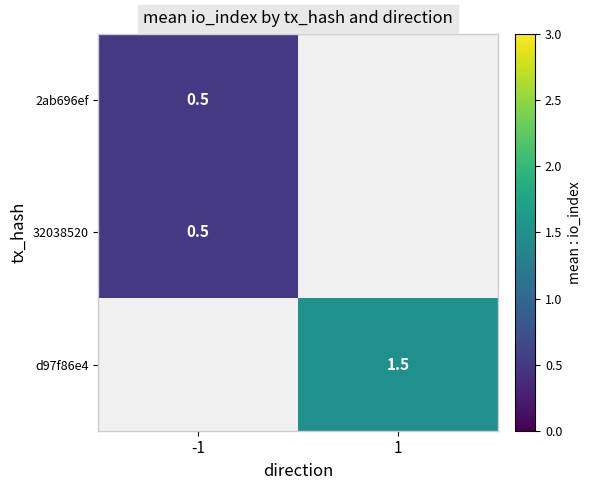

The d97f86e4 series shows 0.6 at 1. True or false?

False